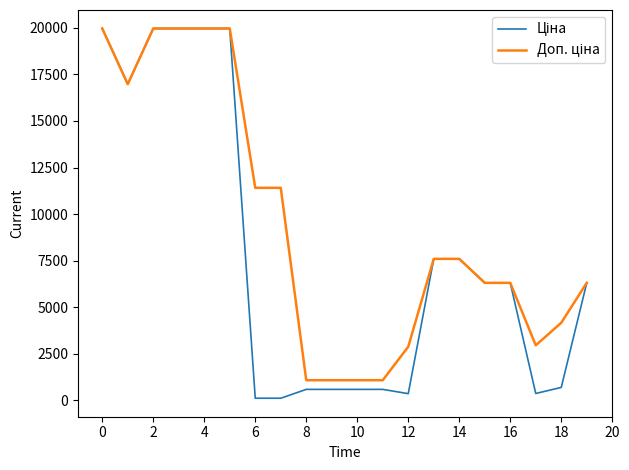

At how many categories does at least one series exceed 10961?

8